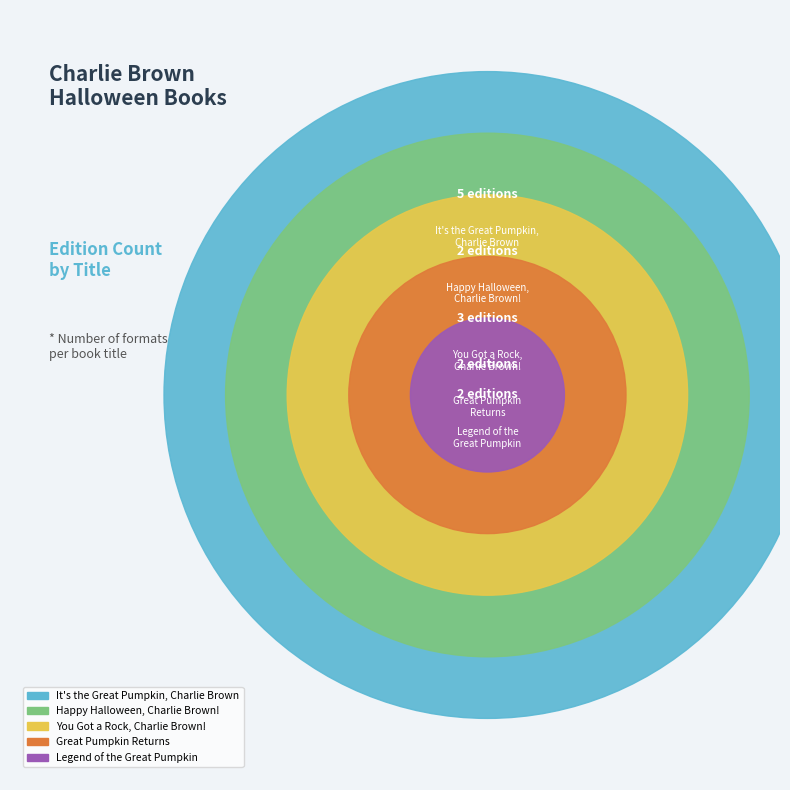

Which slice is the smallest?

Happy Halloween,
Charlie Brown!